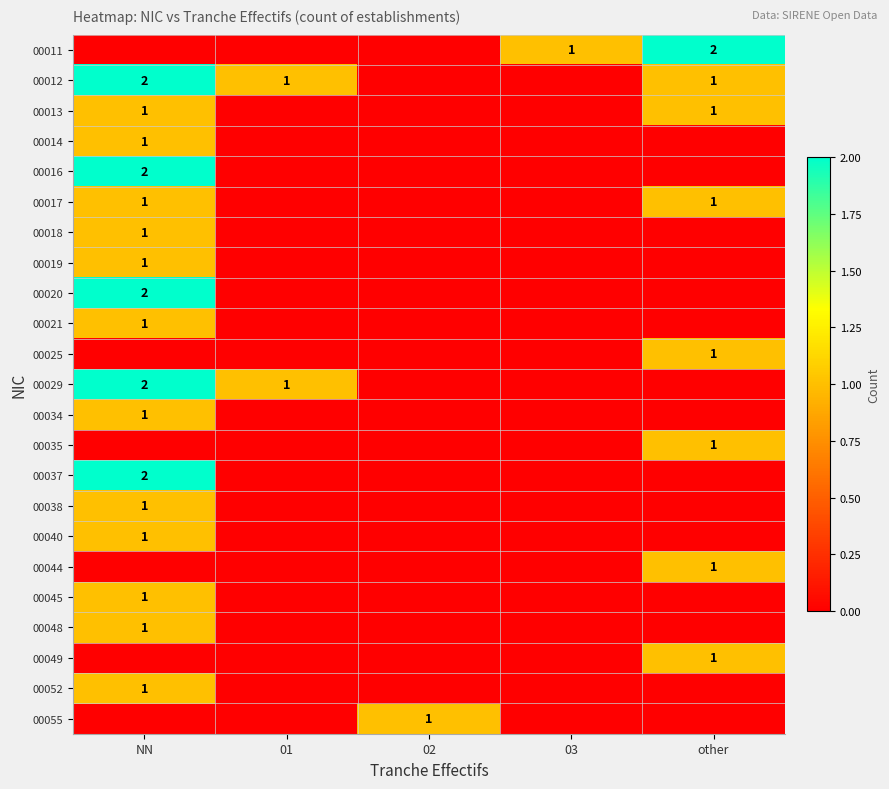

The value of 00052 at NN is 2. True or false?

False